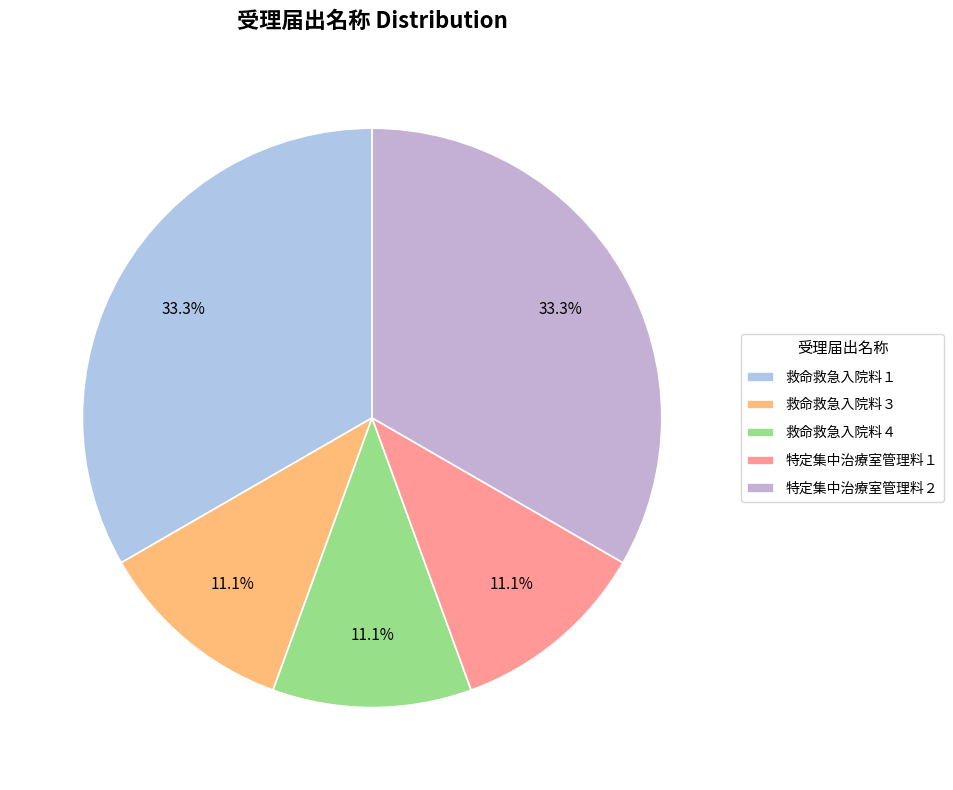

What is the change in value from 救命救急入院料１ to 救命救急入院料３?

-2